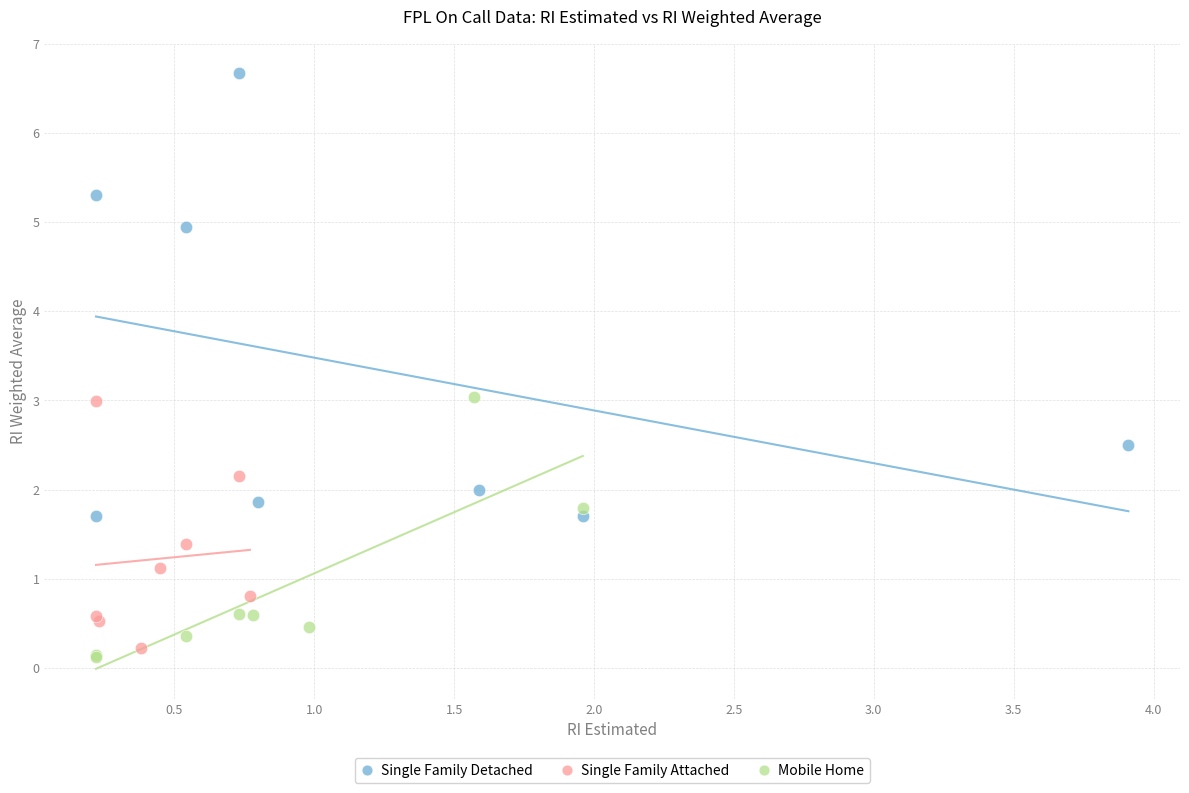

Which series has the largest Y range (max minus min)?

Single Family Detached